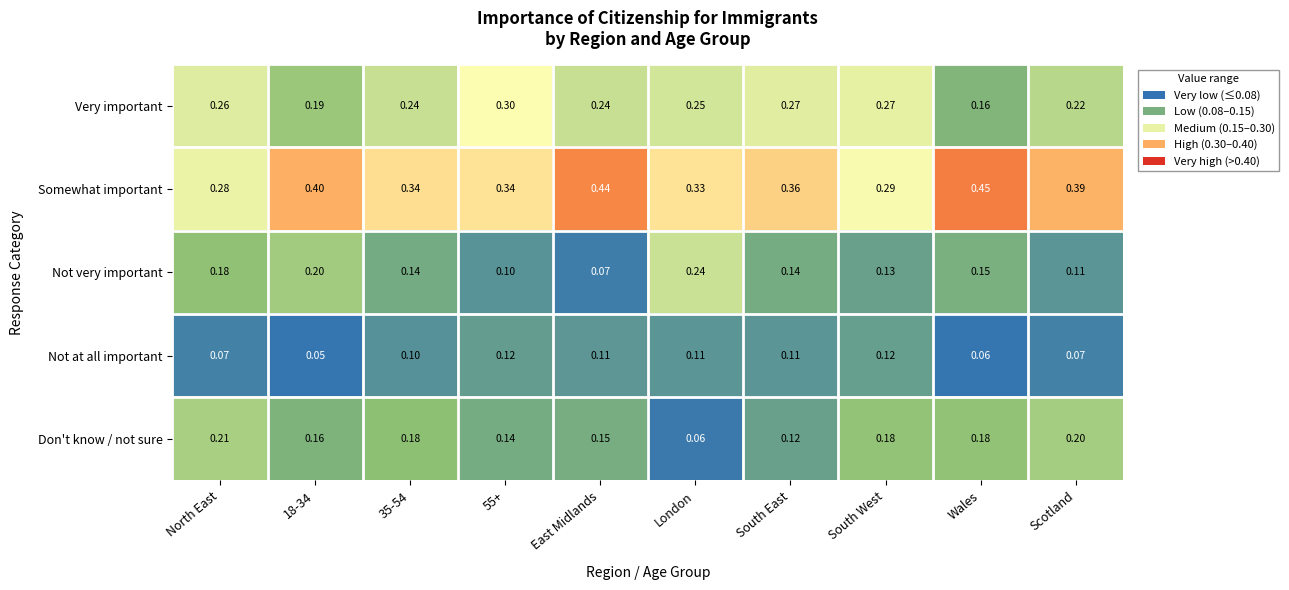

At which category does the chart reach its peak across all series?

Wales